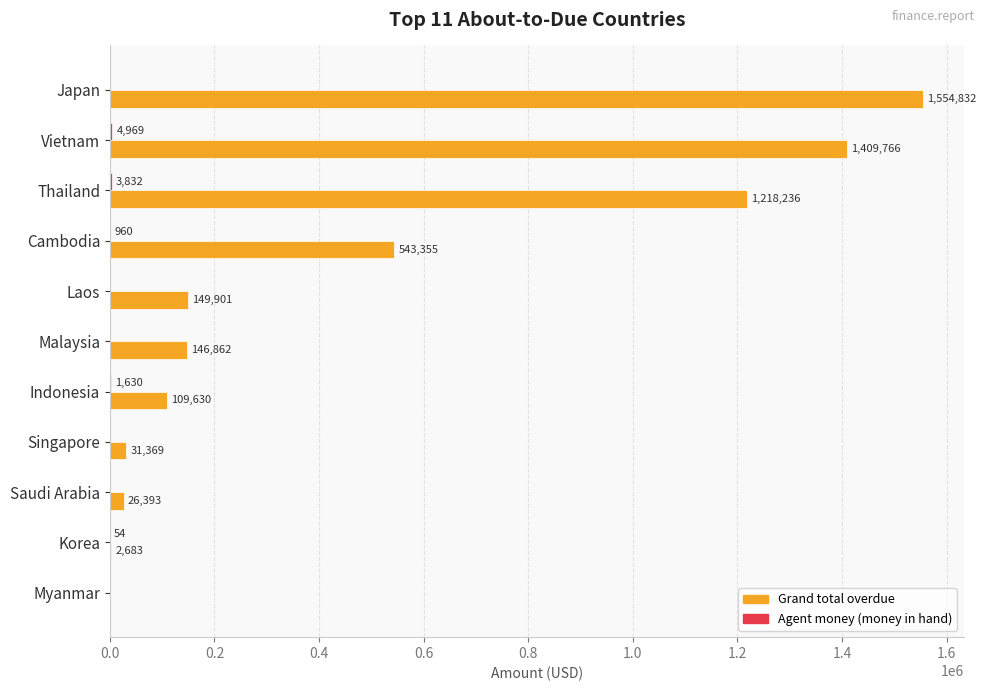

Which series has the largest total across all categories?

Grand total overdue